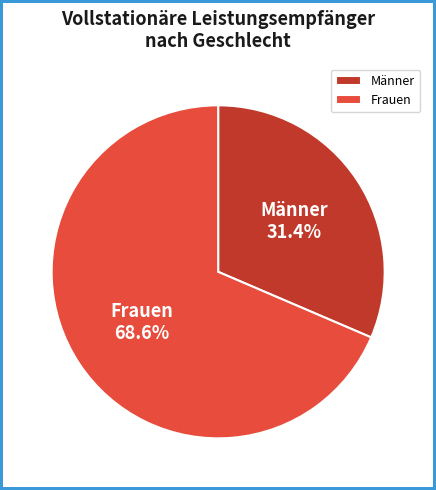

How many segments does this pie chart have?

2